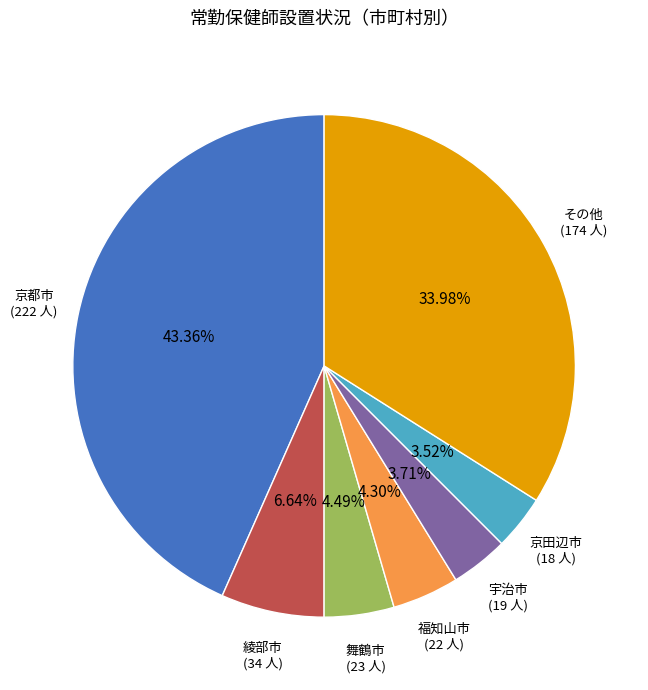

Does any single category account for the majority?

No